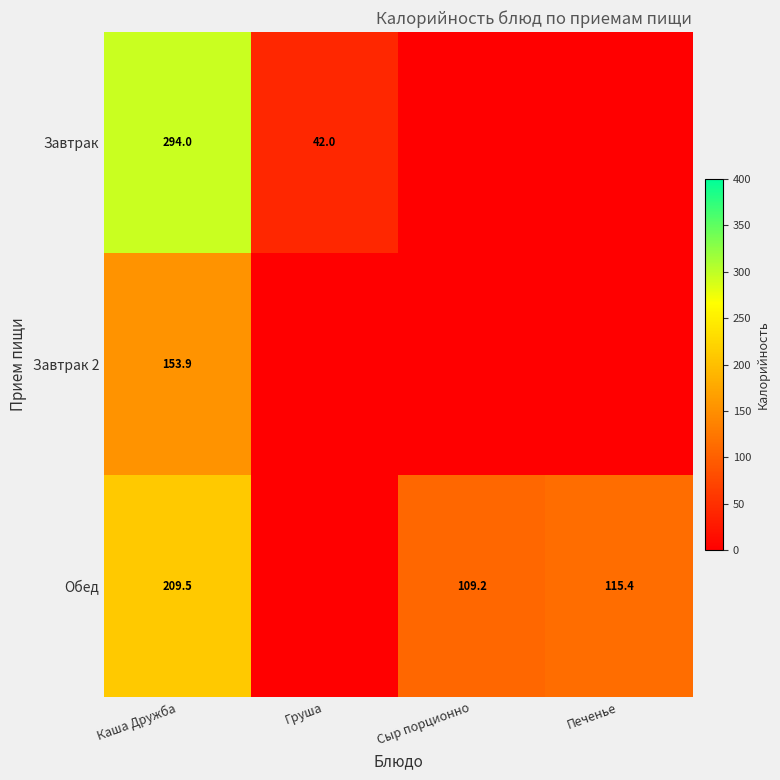

Is it true that Обед equals 174.3 at Сыр порционно?

False